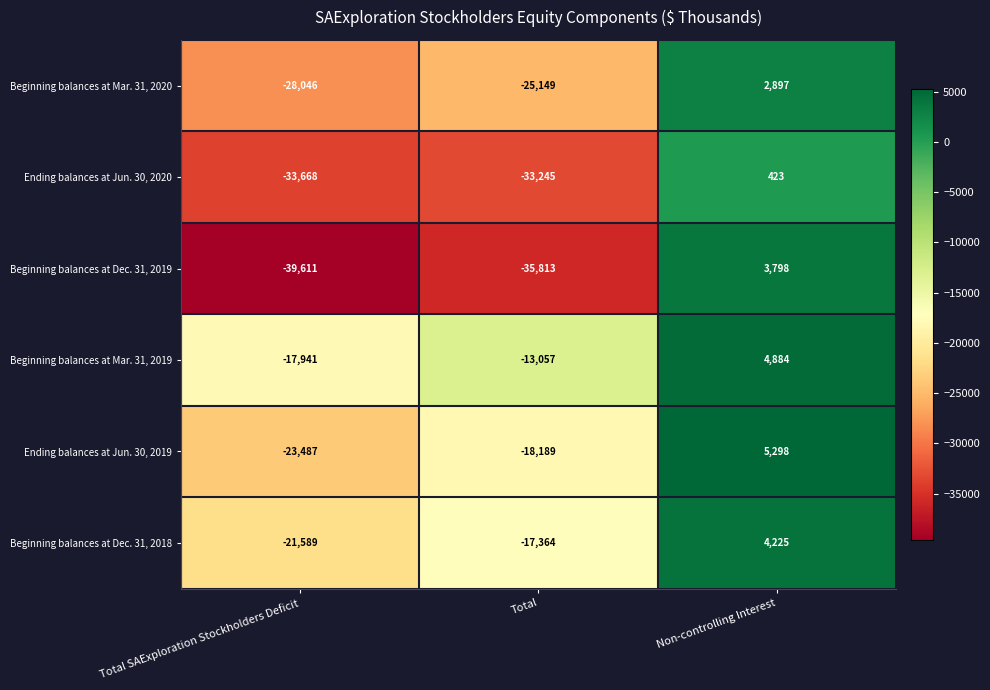

Where does the Beginning balances at Dec. 31, 2019 series first go above -35813?

Non-controlling Interest